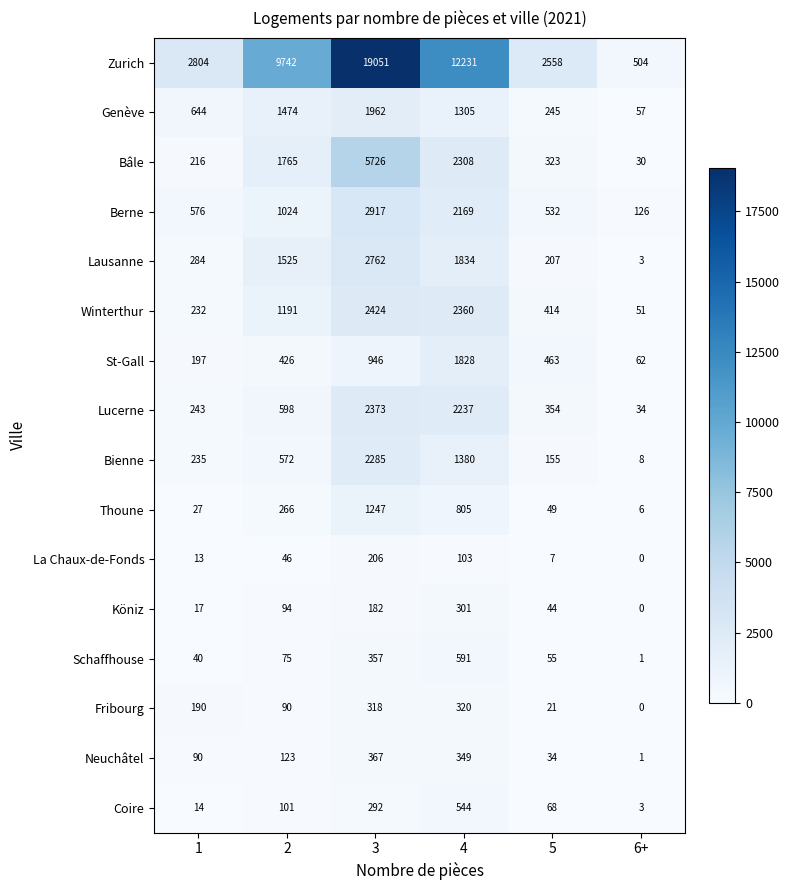

What is the difference between the Bienne values at 6+ and 1?

227